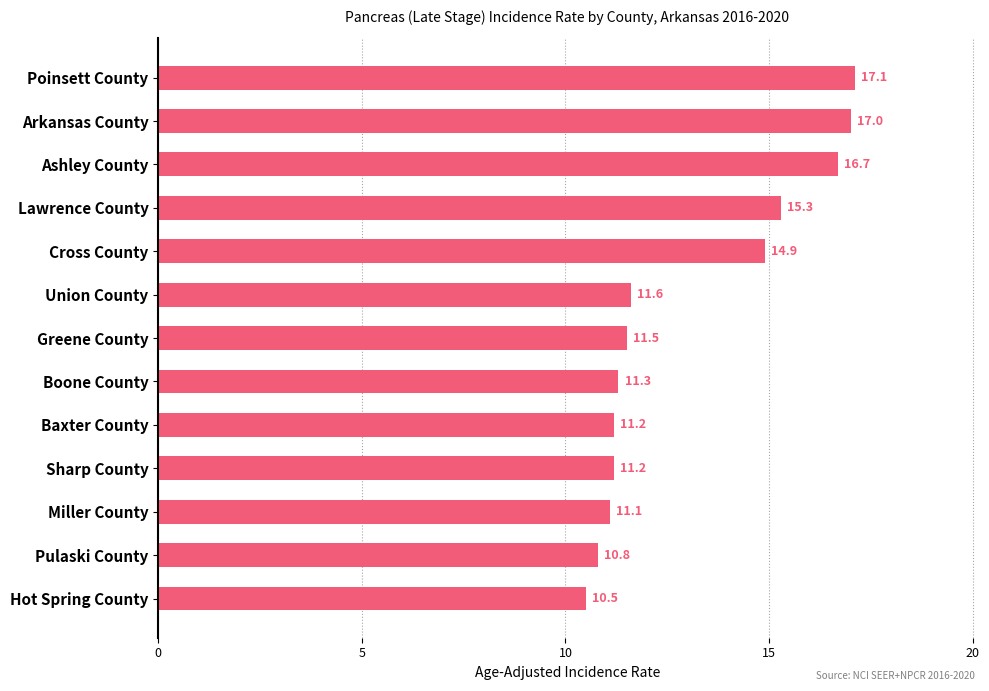

At which category does the chart reach its peak across all series?

Poinsett County